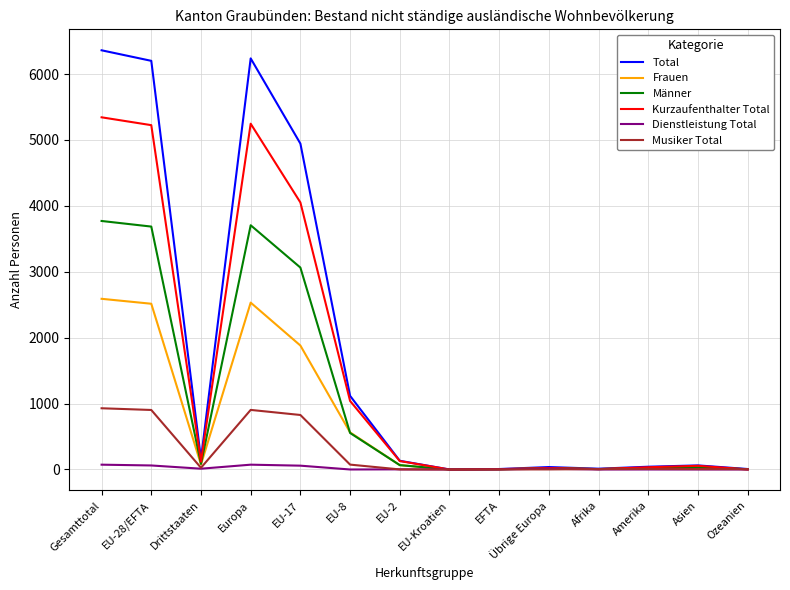

Between EU-28/EFTA and EFTA, which series saw the biggest shift?

Total